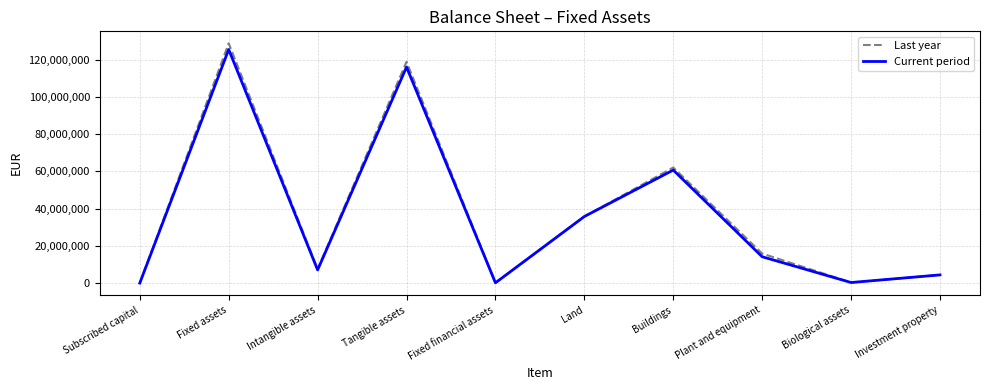

Is it true that Last year equals 0 at Subscribed capital?

True